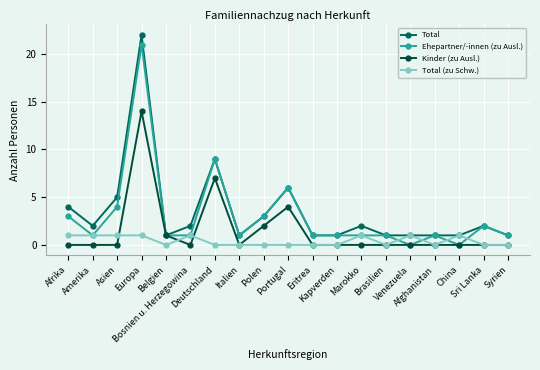

Reading right to left, what are all the values shown in this chart?

Total: Syrien=1	Sri Lanka=2	China=1	Afghanistan=1	Venezuela=1	Brasilien=1	Marokko=2	Kapverden=1	Eritrea=1	Portugal=6	Polen=3	Italien=1	Deutschland=9	Bosnien u. Herzegowina=2	Belgien=1	Europa=22	Asien=5	Amerika=2	Afrika=4
Ehepartner/-innen (zu Ausl.): Syrien=1	Sri Lanka=2	China=0	Afghanistan=1	Venezuela=0	Brasilien=1	Marokko=1	Kapverden=1	Eritrea=1	Portugal=6	Polen=3	Italien=1	Deutschland=9	Bosnien u. Herzegowina=1	Belgien=1	Europa=21	Asien=4	Amerika=1	Afrika=3
Kinder (zu Ausl.): Syrien=0	Sri Lanka=0	China=0	Afghanistan=0	Venezuela=0	Brasilien=0	Marokko=0	Kapverden=0	Eritrea=0	Portugal=4	Polen=2	Italien=0	Deutschland=7	Bosnien u. Herzegowina=0	Belgien=1	Europa=14	Asien=0	Amerika=0	Afrika=0
Total (zu Schw.): Syrien=0	Sri Lanka=0	China=1	Afghanistan=0	Venezuela=1	Brasilien=0	Marokko=1	Kapverden=0	Eritrea=0	Portugal=0	Polen=0	Italien=0	Deutschland=0	Bosnien u. Herzegowina=1	Belgien=0	Europa=1	Asien=1	Amerika=1	Afrika=1